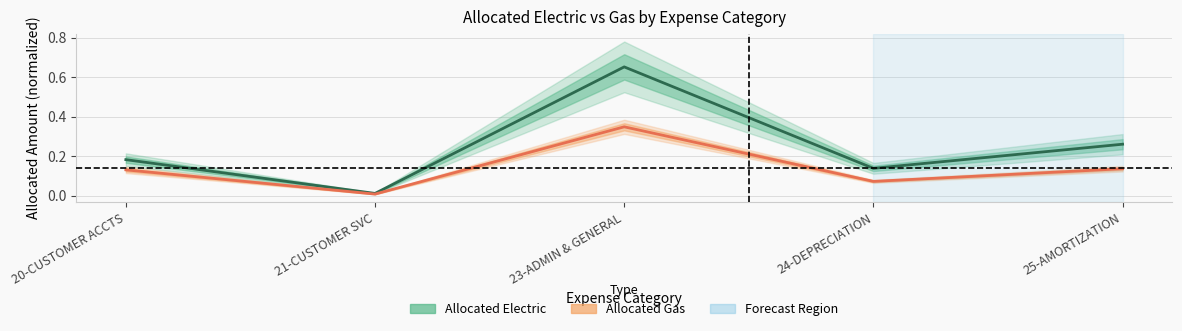

Is the value of Allocated Electric at 20-CUSTOMER ACCTS greater than the value of Allocated Gas at 21-CUSTOMER SVC?

Yes